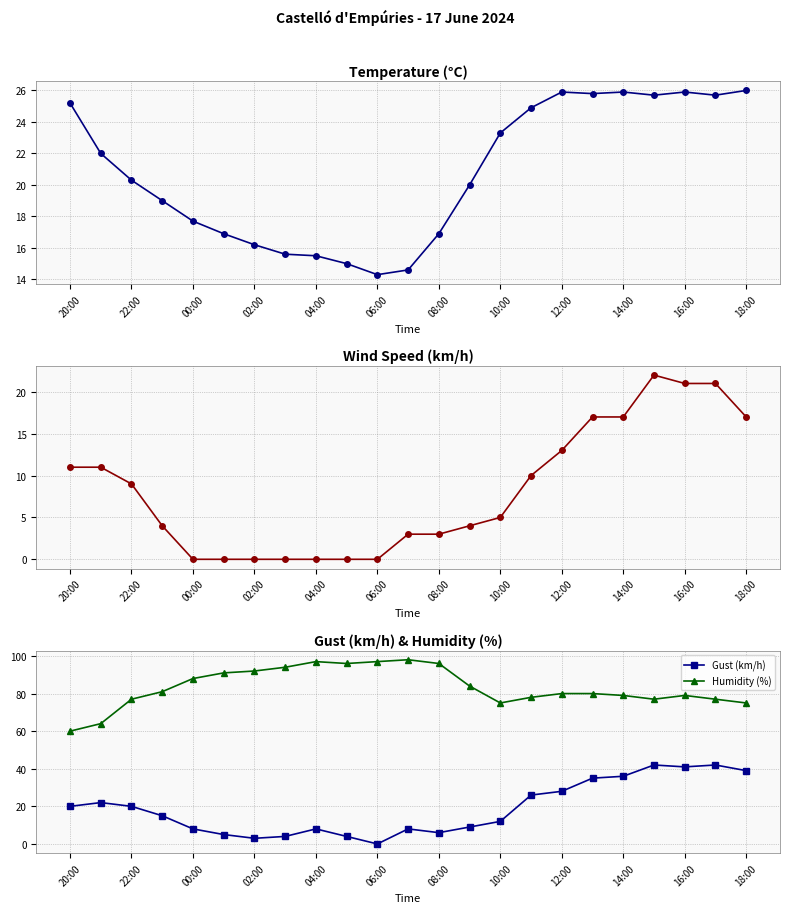

Between 17 and 19, which series saw the biggest shift?

Gust (km/h)